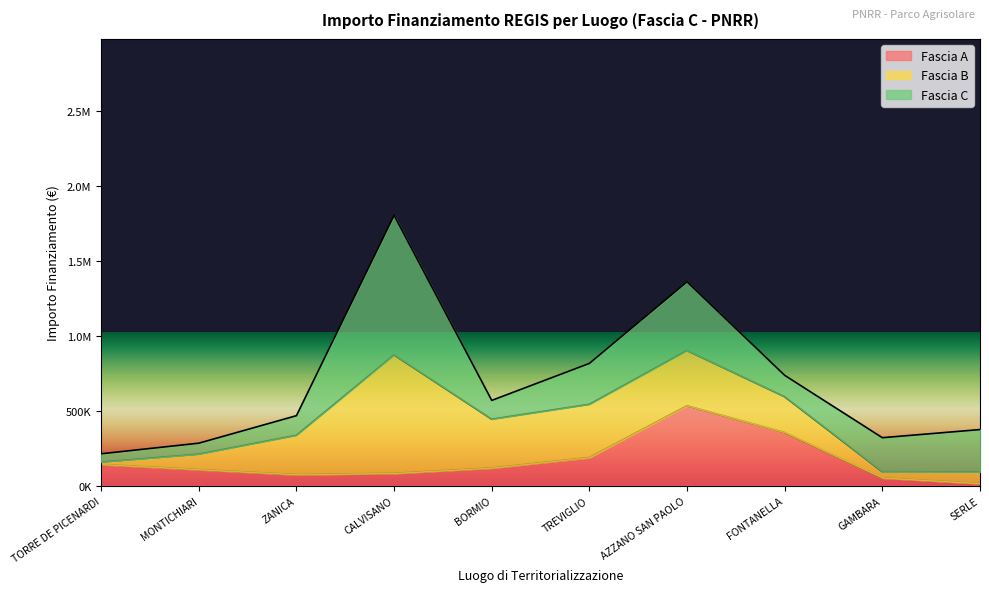

Reading left to right, what are all the values shown in this chart?

Fascia A: TORRE DE PICENARDI=142320.0	MONTICHIARI=108000.0	ZANICA=74400.0	CALVISANO=83040.0	BORMIO=118800.0	TREVIGLIO=188362.2	AZZANO SAN PAOLO=533520.0	FONTANELLA=354880.0	GAMBARA=52320.0	SERLE=15440.0
Fascia B: TORRE DE PICENARDI=15440.0	MONTICHIARI=102630.9	ZANICA=262240.0	CALVISANO=789254.4	BORMIO=325026.9	TREVIGLIO=354880.0	AZZANO SAN PAOLO=368005.7	FONTANELLA=238829.6	GAMBARA=41192.0	SERLE=76140.0
Fascia C: TORRE DE PICENARDI=55388.0	MONTICHIARI=73108.0	ZANICA=130560.0	CALVISANO=930869.5	BORMIO=125175.0	TREVIGLIO=272400.0	AZZANO SAN PAOLO=458182.4	FONTANELLA=142361.6	GAMBARA=226850.0	SERLE=282960.0